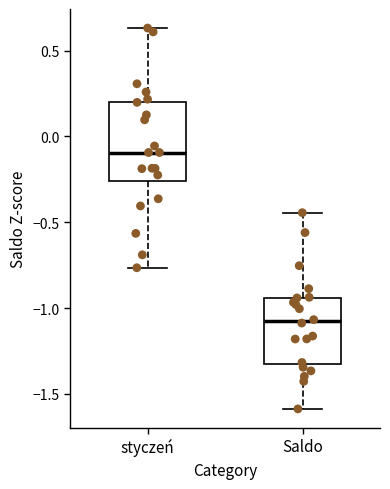

Which box has the lowest median line?

Saldo